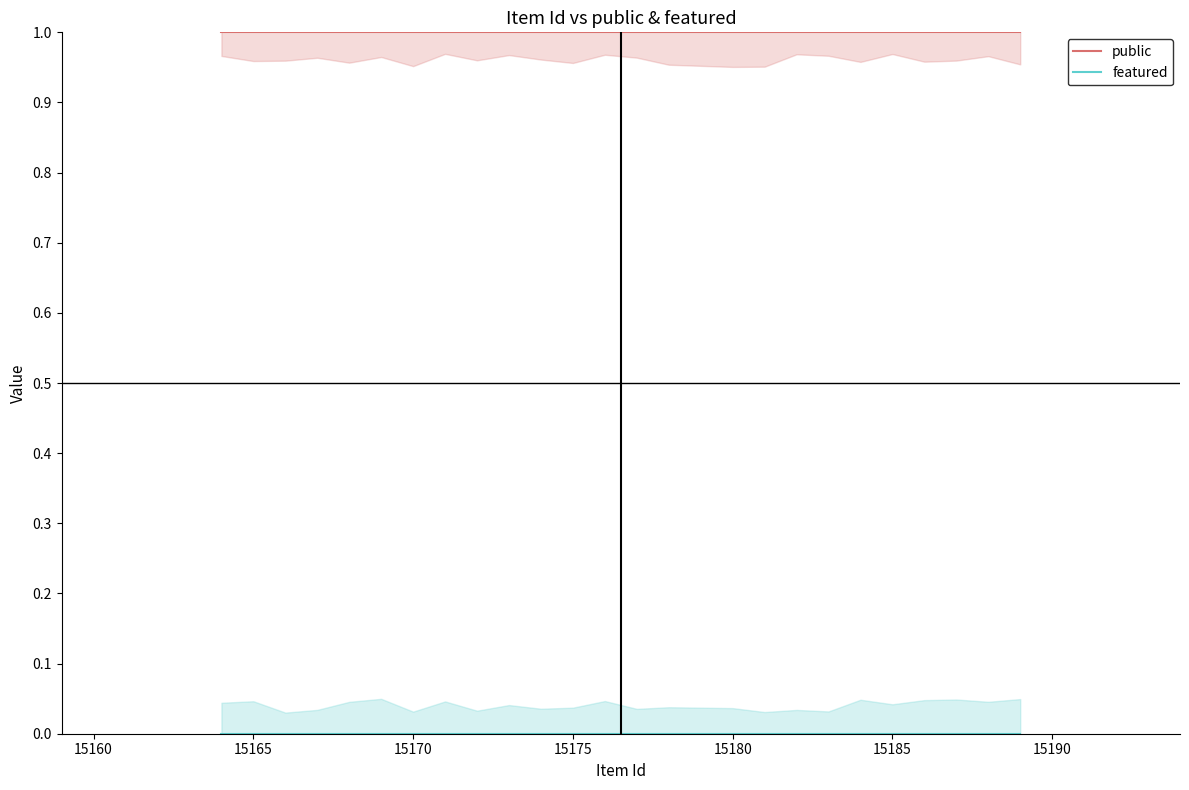

What are all the series names shown in the legend?

public, featured